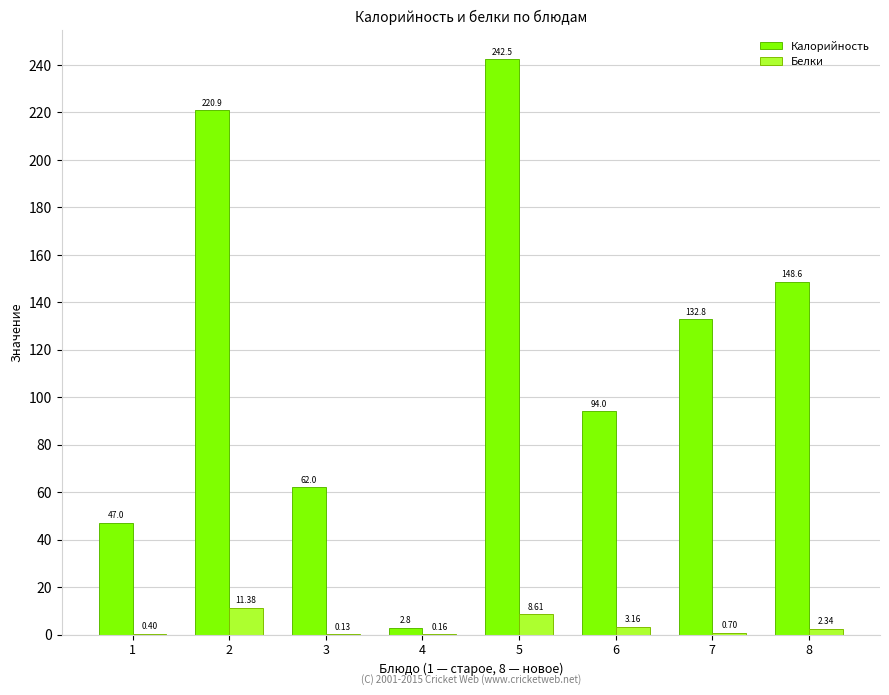

Which series changed the most between 1 and 3?

Калорийность